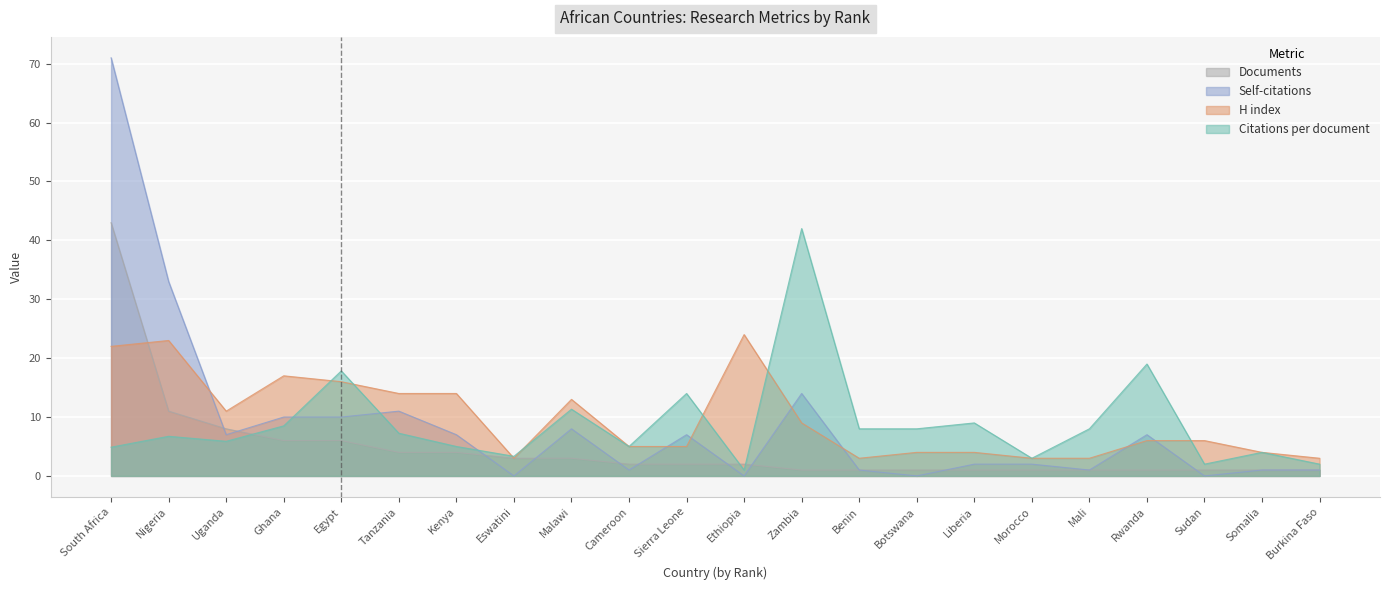

Which category has the lowest value across all series?

Eswatini